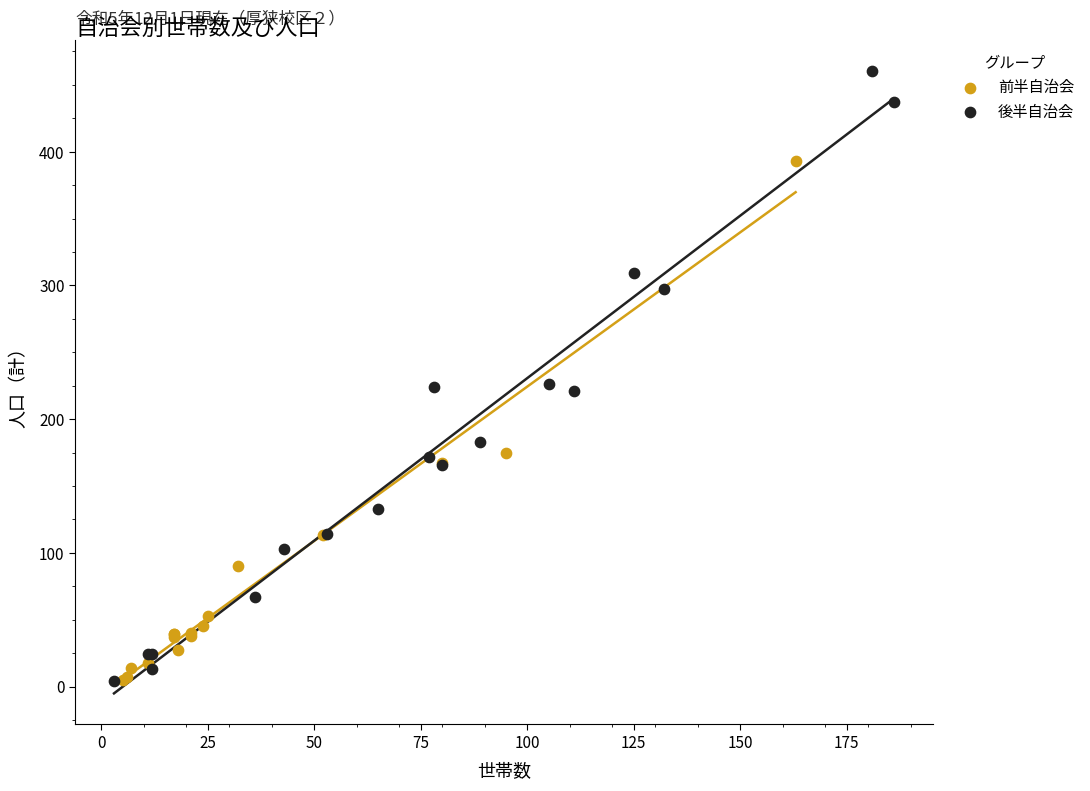

Which series has the widest spread of Y values?

後半自治会